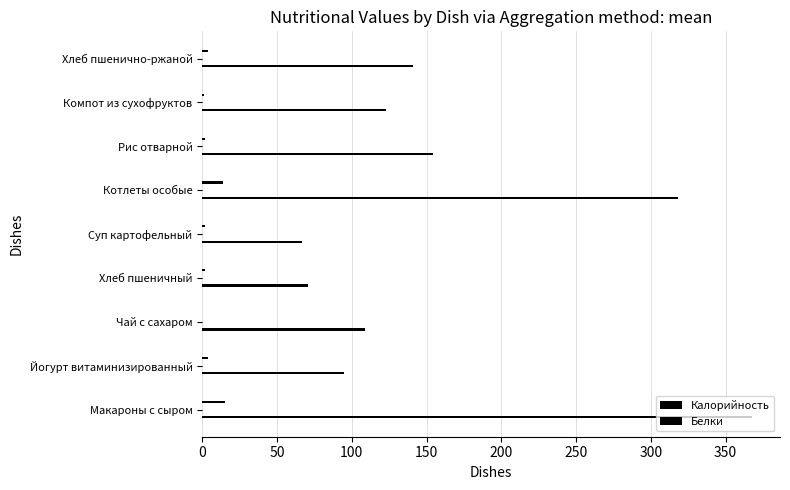

What are all the series names shown in the legend?

Калорийность, Белки